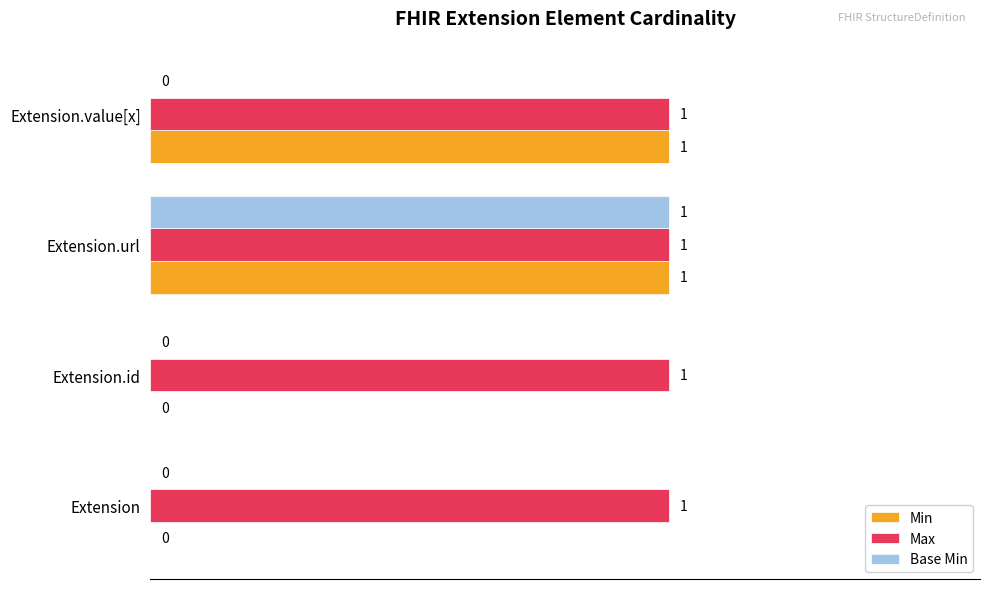

At which category is the sum across all series the highest?

Extension.url